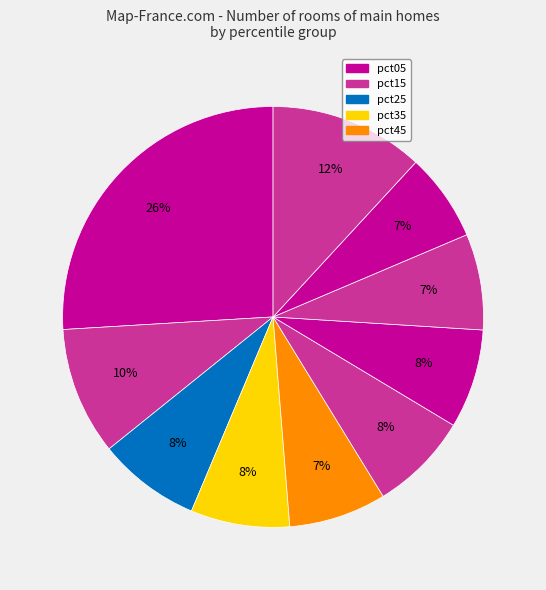

How many slices are in this pie chart?

10